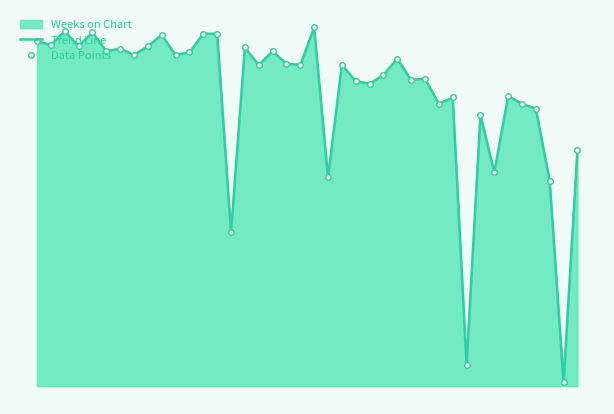

Reading left to right, list all the values displayed in this chart.

Trend Line: 0=276	1=273	2=284	3=272	4=283	5=268	6=270	7=265	8=272	9=281	10=265	11=267	12=282	13=282	14=123	15=271	16=257	17=268	18=258	19=257	20=287	21=167	22=257	23=244	24=242	25=249	26=262	27=245	28=246	29=226	30=231	31=17	32=217	33=171	34=232	35=226	36=222	37=164	38=3	39=189
Data Points: 0=276	1=273	2=284	3=272	4=283	5=268	6=270	7=265	8=272	9=281	10=265	11=267	12=282	13=282	14=123	15=271	16=257	17=268	18=258	19=257	20=287	21=167	22=257	23=244	24=242	25=249	26=262	27=245	28=246	29=226	30=231	31=17	32=217	33=171	34=232	35=226	36=222	37=164	38=3	39=189